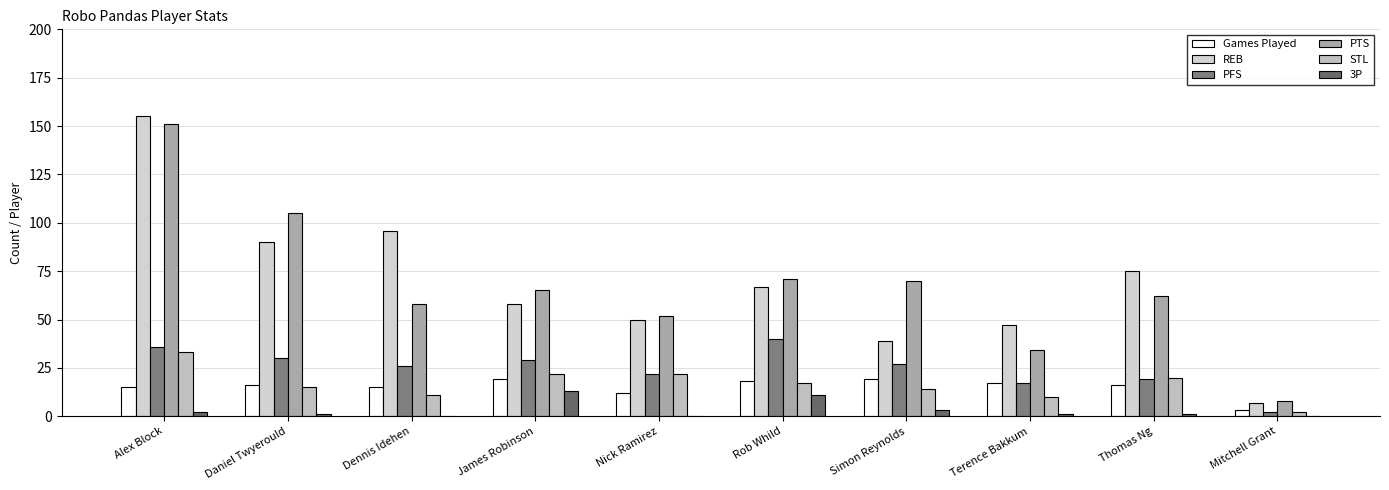

What is the difference between the highest and lowest values at Daniel Twyerould?

104